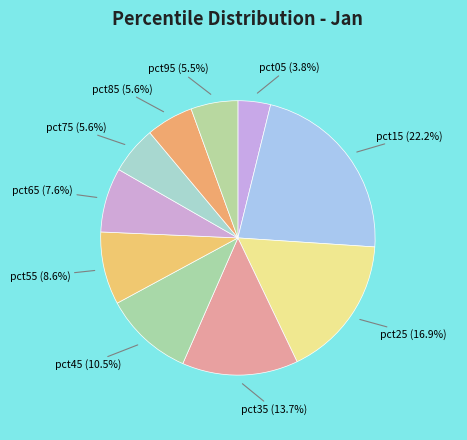

How many slices are in this pie chart?

10